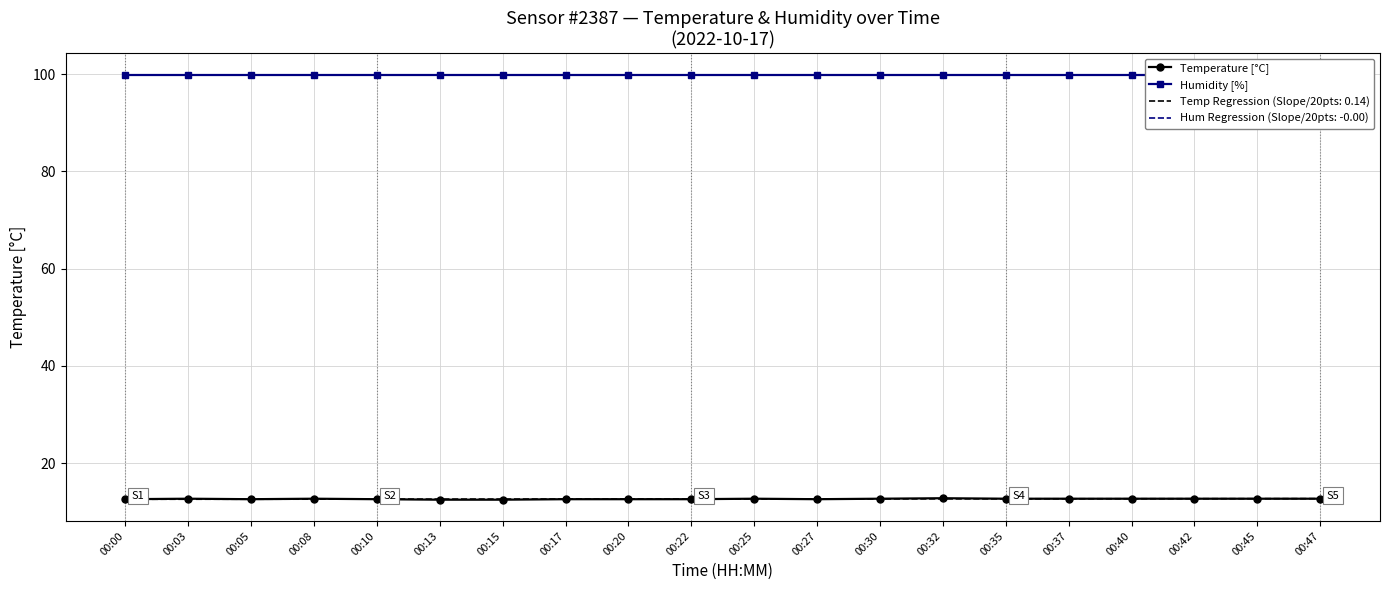

What is the value of the Temperature [°C] point at the 18th from the left?

12.7